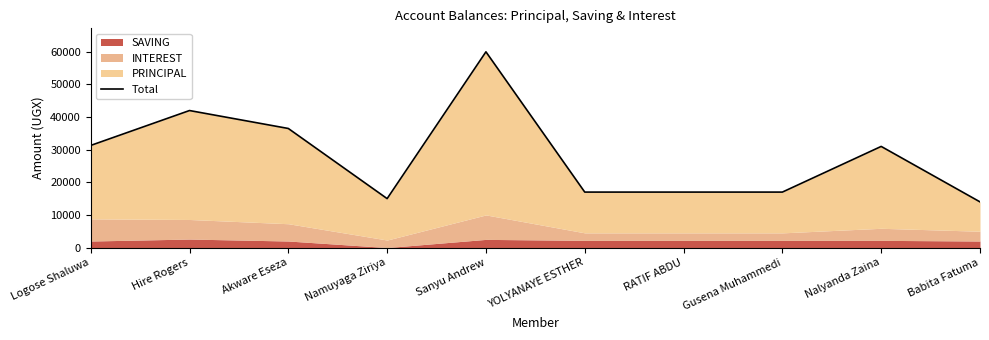

What is the value of the 6th point from the left?

17000